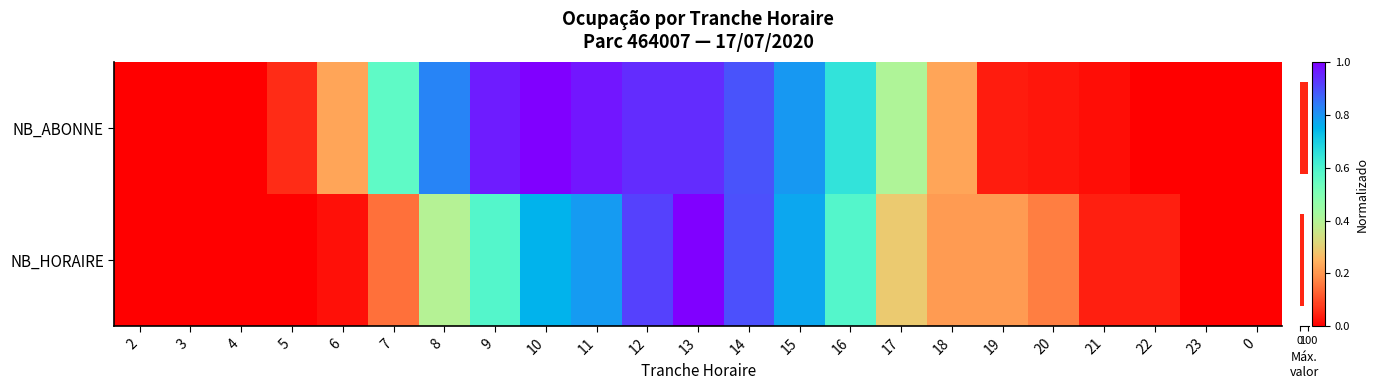

How many data points are less than 103?

1